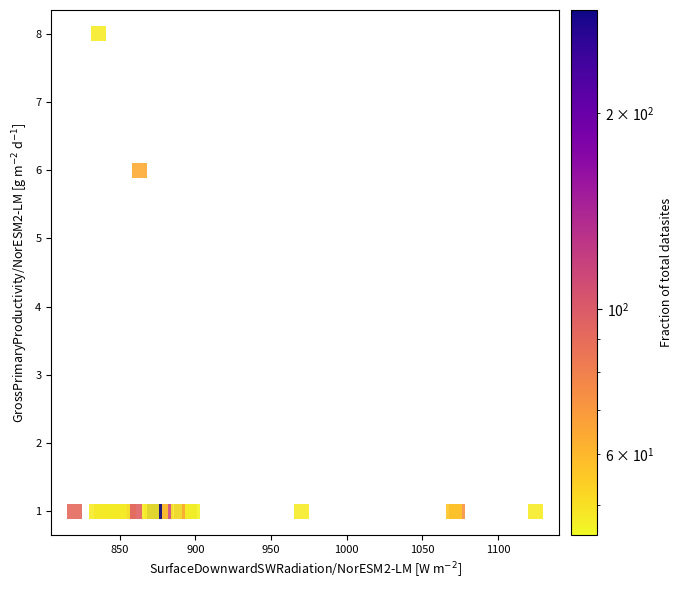

What Y value in the scatter plot is closest to 4?

6